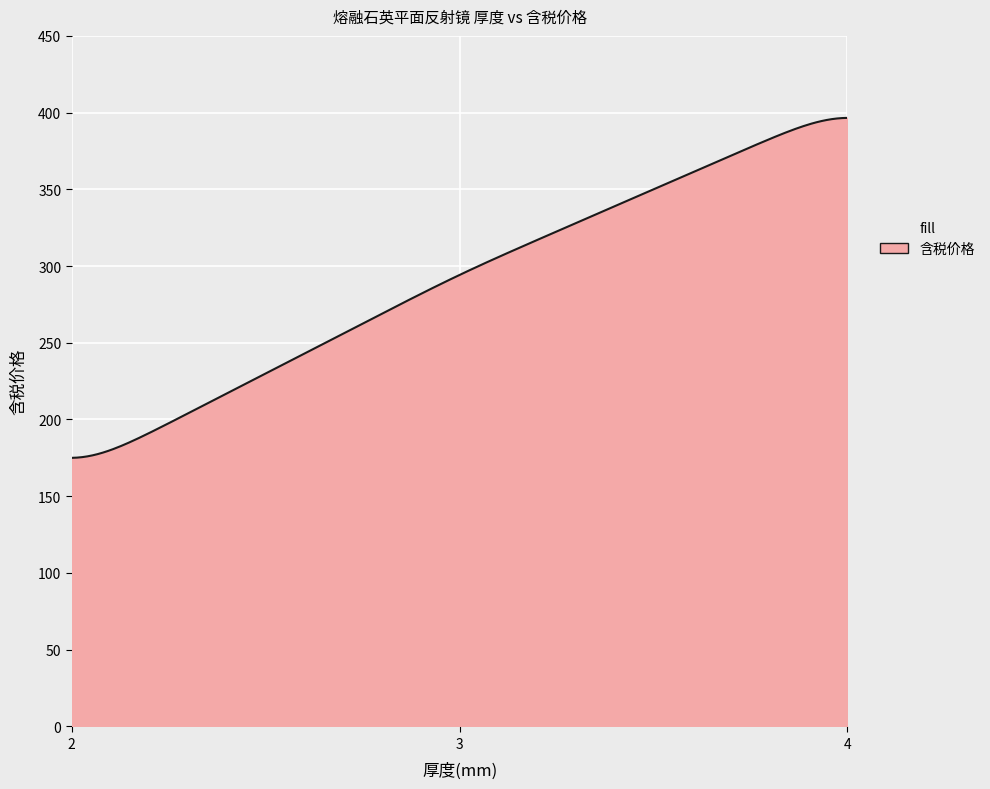

What is the maximum value shown in the chart?

396.6